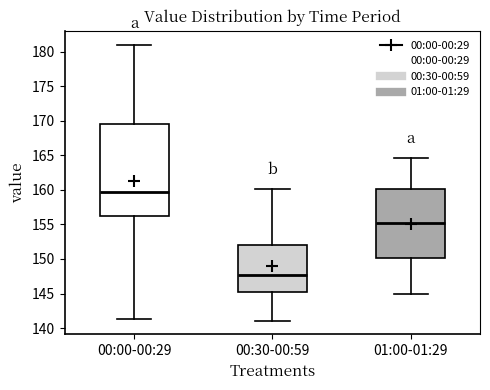

Reading left to right, transcribe this box plot: for each box, give where its median line is, the range the box spans, and where its two whiskers end, as read against the y-axis. The values are not printed on the chart, so give them approximately, as read against the axis.

00:00-00:29: median 159.5, box 156.5 to 169.5, whiskers 141.5 to 181.0
00:30-00:59: median 147.5, box 145.0 to 152.0, whiskers 141.0 to 160.0
01:00-01:29: median 155.0, box 150.0 to 160.0, whiskers 145.0 to 164.5